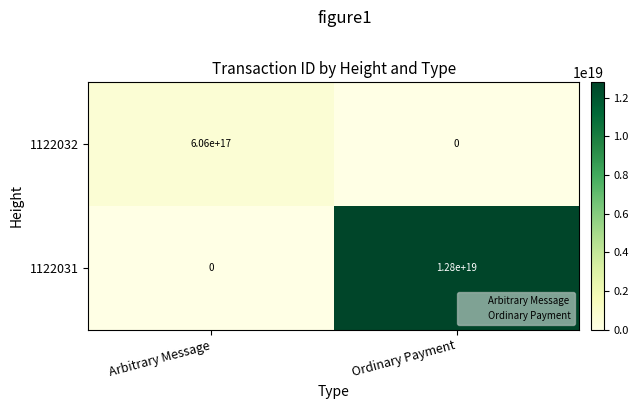

Which series has the widest spread of values?

1122031